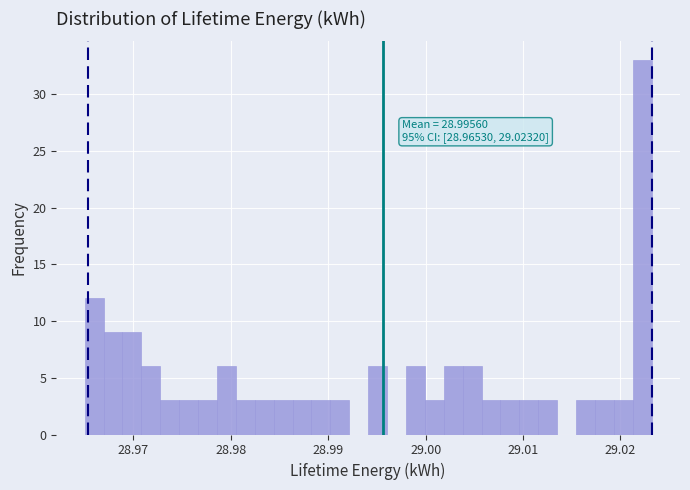

Around what value on the x-axis is the tallest bar? Give the approximate position of its centre, as read against the axis.

29.022